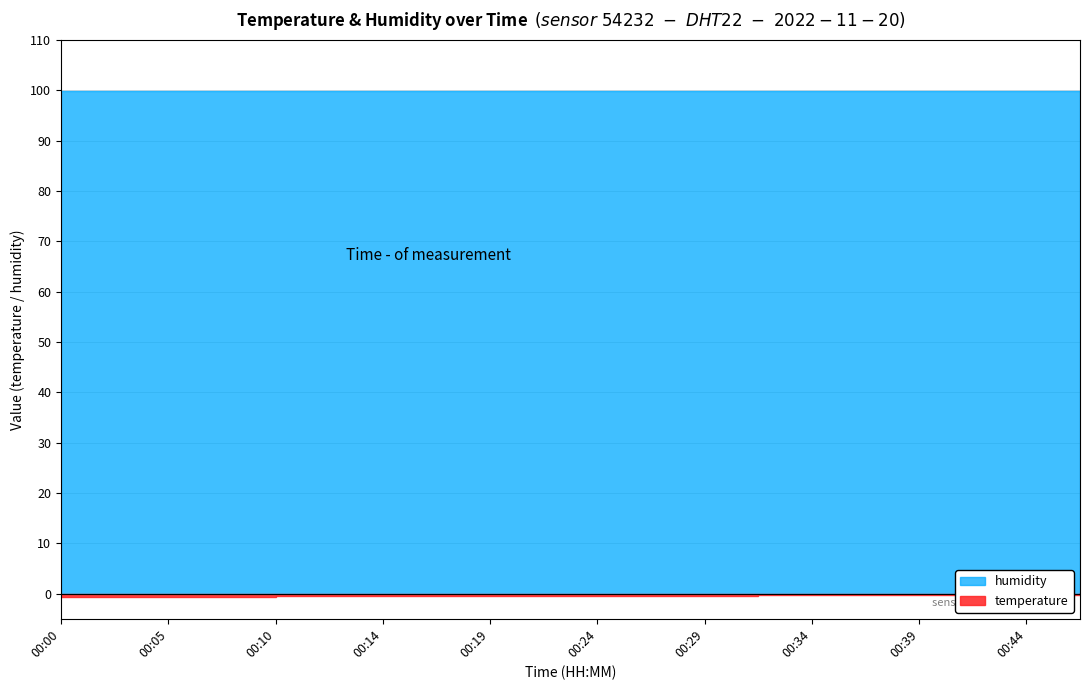

What is the minimum value shown in the chart?

-0.7